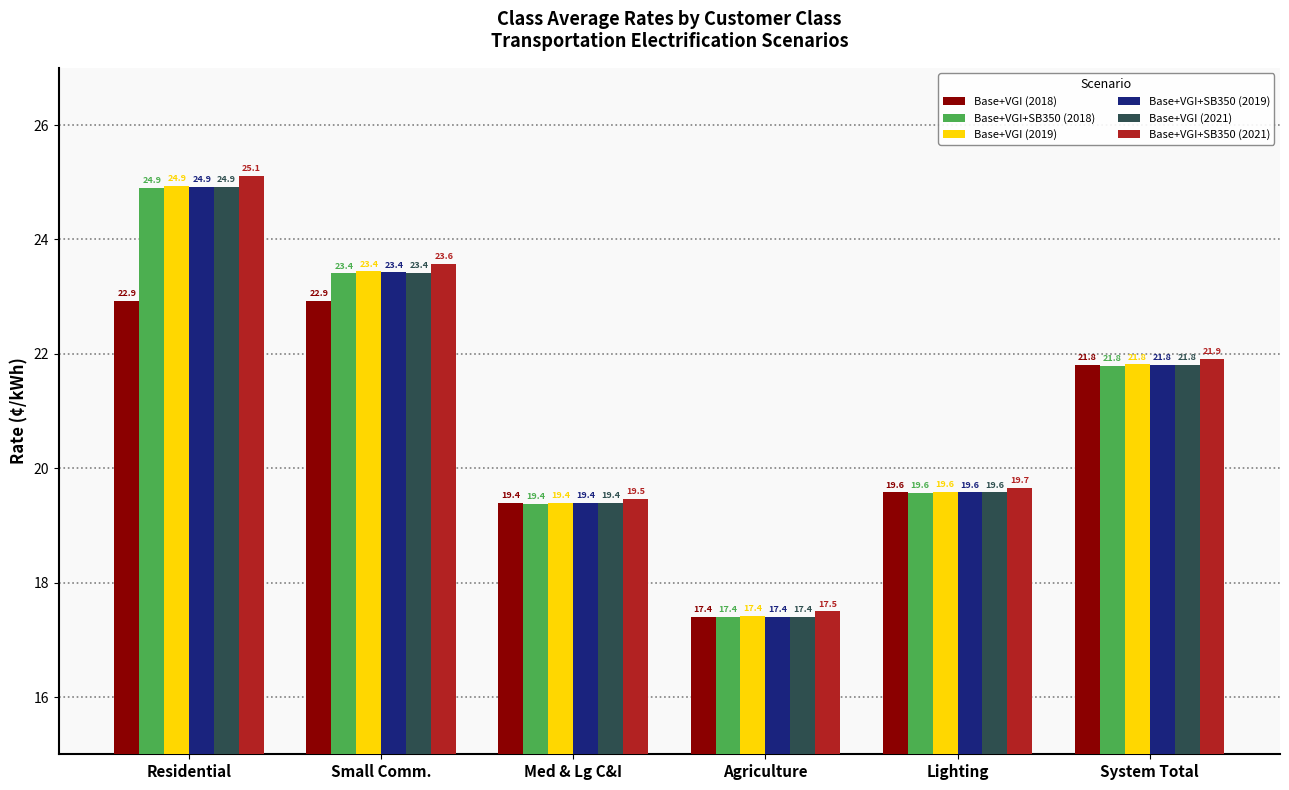

What is the difference between the second highest and second lowest values in the Base+VGI+SB350 (2018) series?

4.0